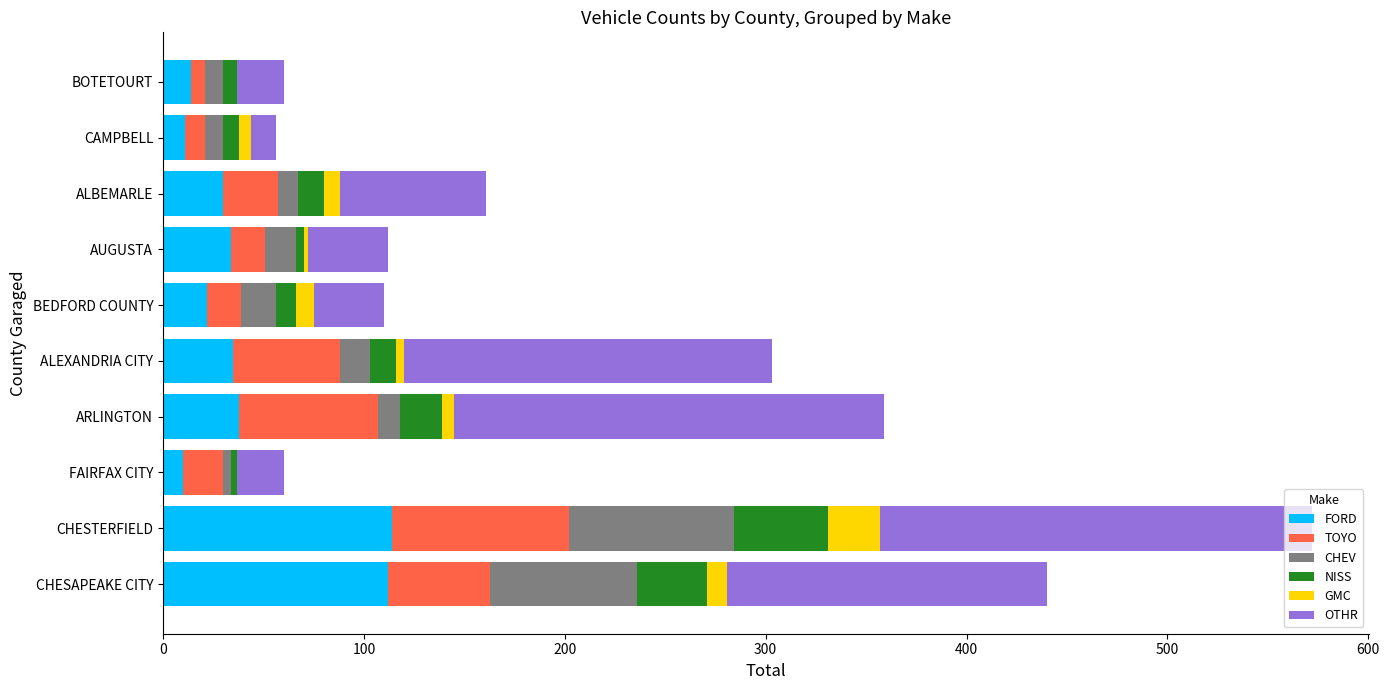

What is the maximum value for FORD?

114